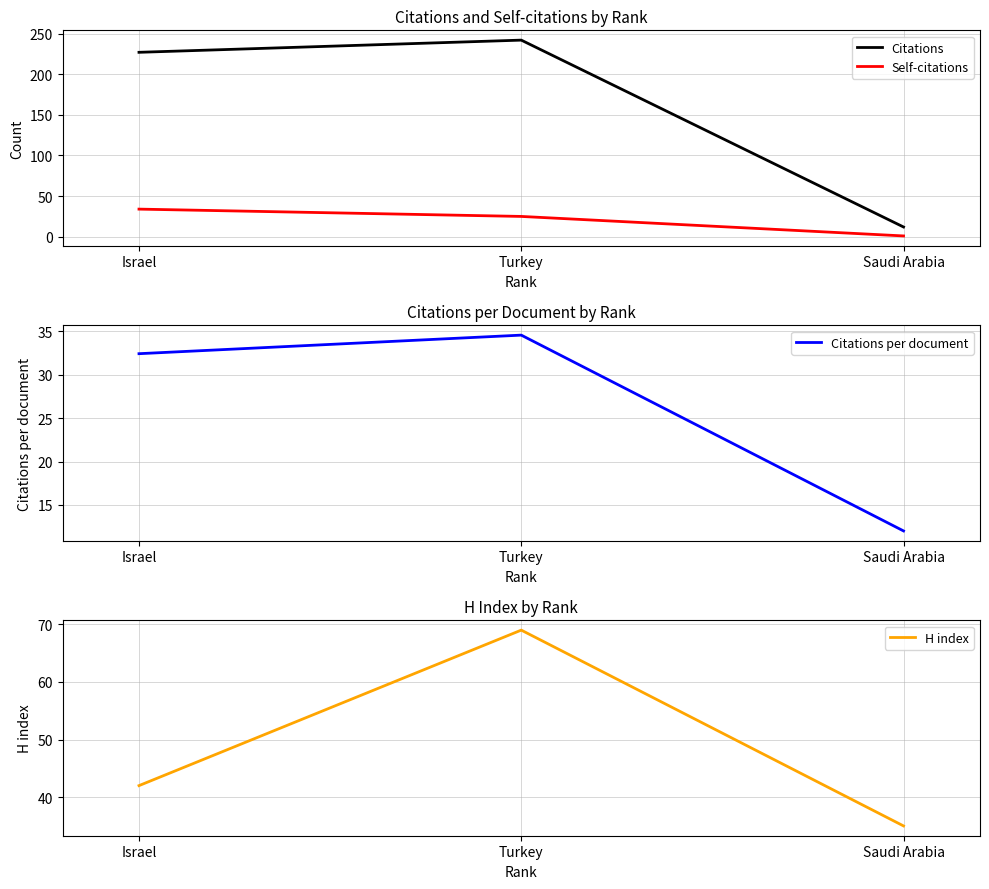

Between Israel and Saudi Arabia, which is larger?

Israel